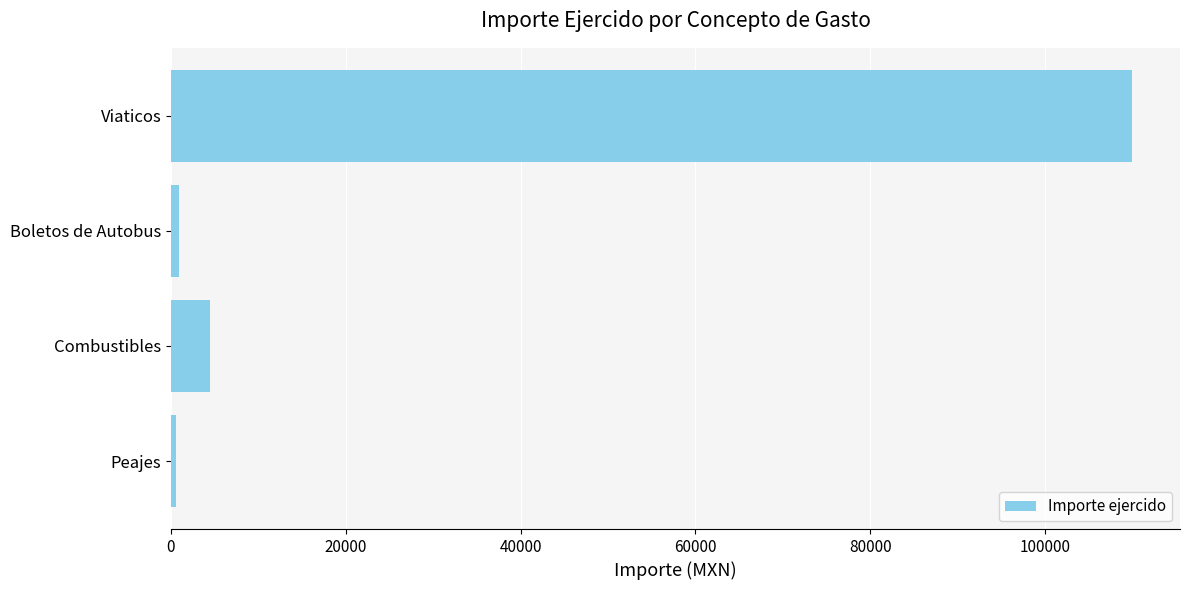

Which has a higher value, Peajes or Viaticos?

Viaticos